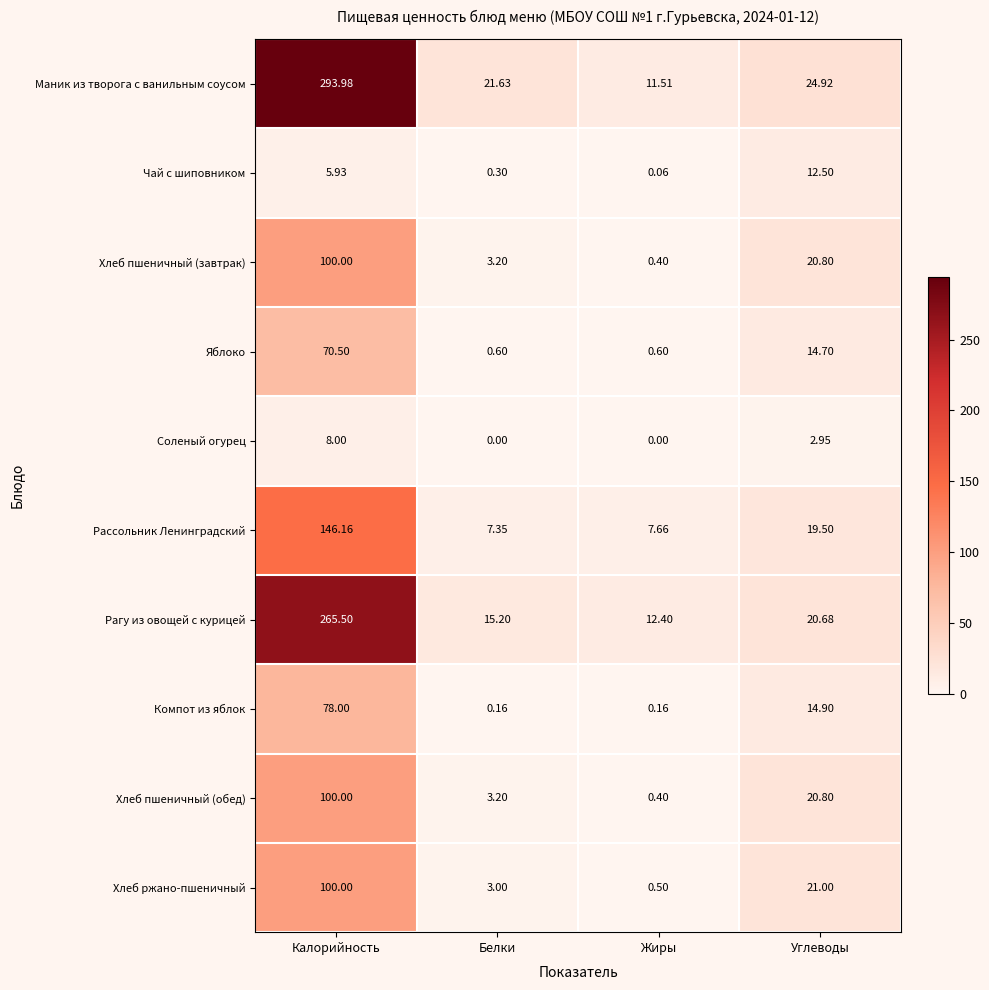

Between Калорийность and Углеводы, which series saw the biggest shift?

Маник из творога с ванильным соусом